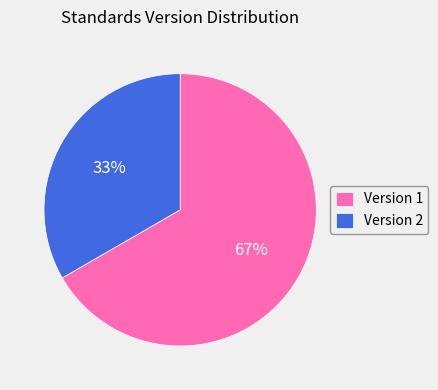

Rank the categories by value from highest to lowest.

Version 1, Version 2